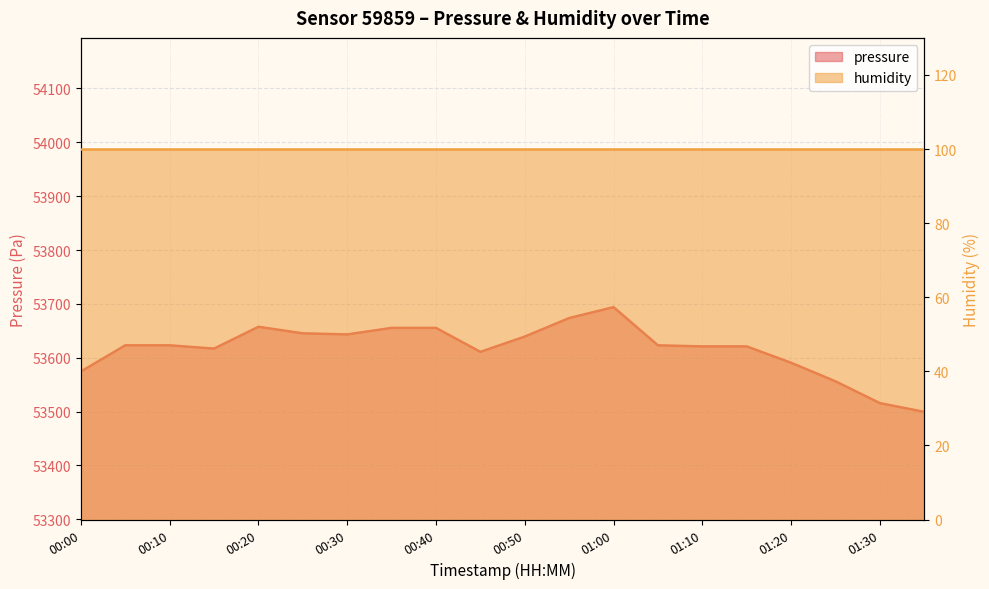

List the labels in order of value, smallest first.

01:35, 01:30, 01:25, 00:00, 01:20, 00:45, 00:15, 01:10, 01:15, 00:05, 00:10, 01:05, 00:50, 00:30, 00:25, 00:35, 00:40, 00:20, 00:55, 01:00